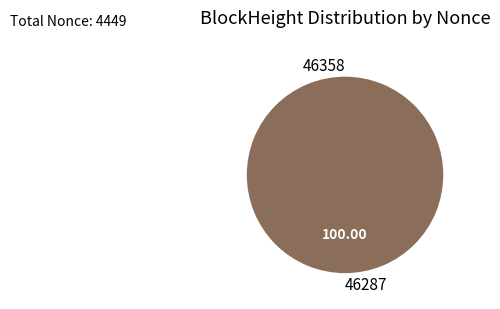

To the nearest percent, what portion does 46287 represent?

100%